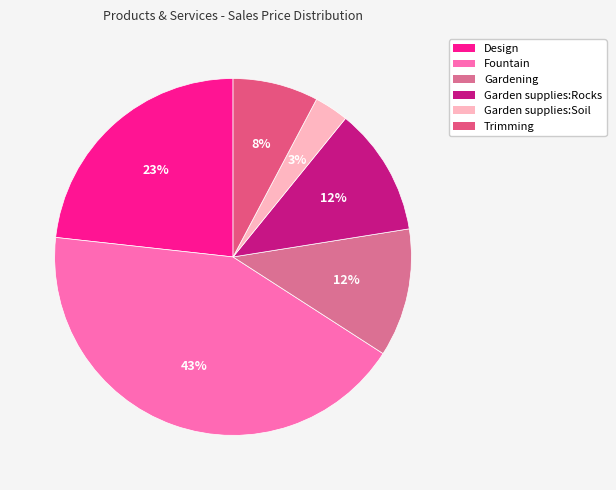

How many segments does this pie chart have?

6